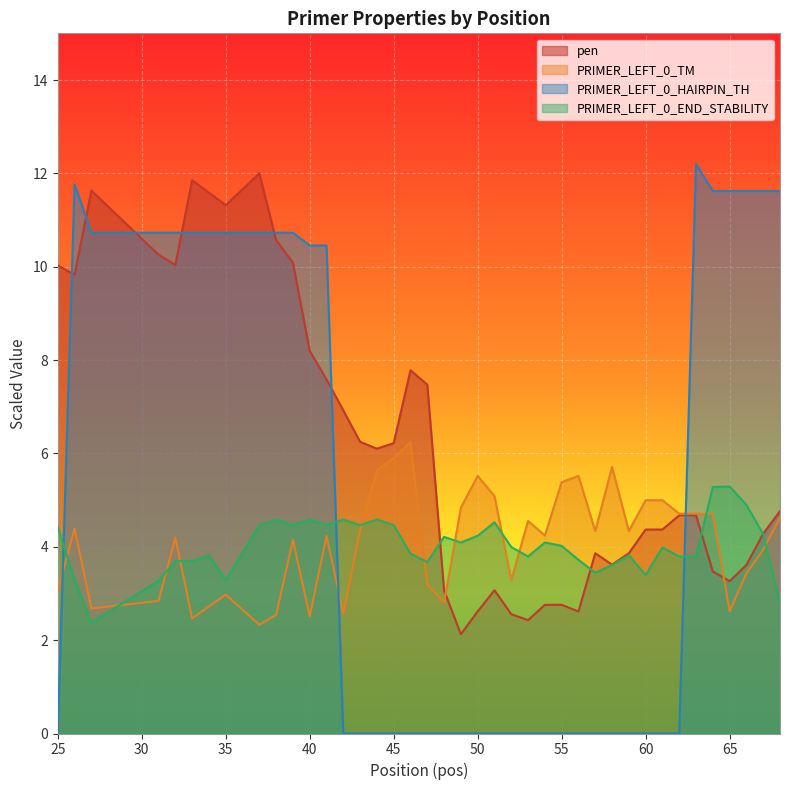

Between which two adjacent categories do PRIMER_LEFT_0_HAIRPIN_TH and PRIMER_LEFT_0_END_STABILITY first intersect?

25 and 26